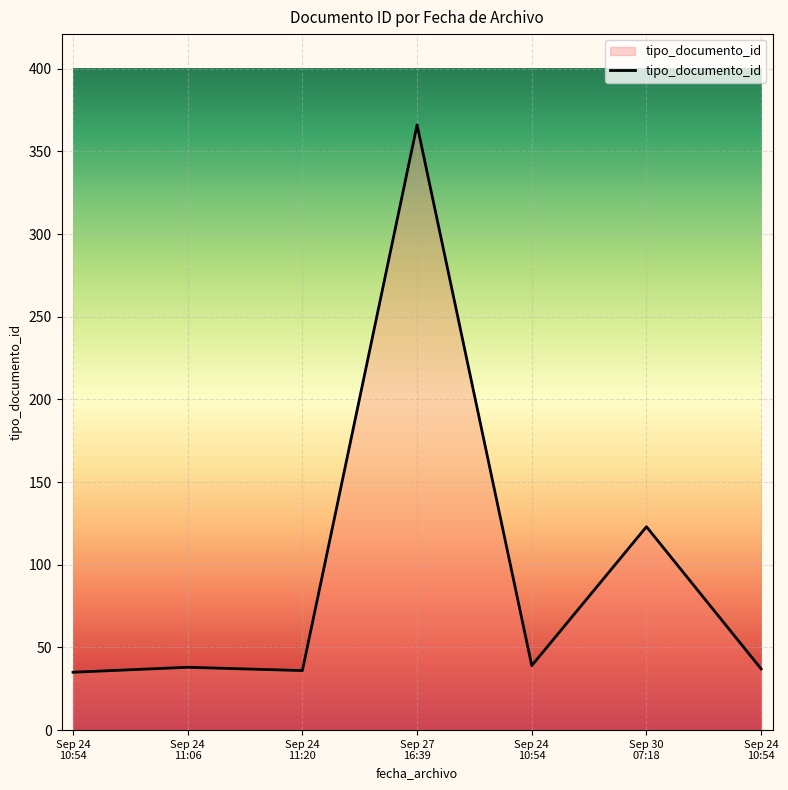

Does the chart have visible grid lines?

Yes